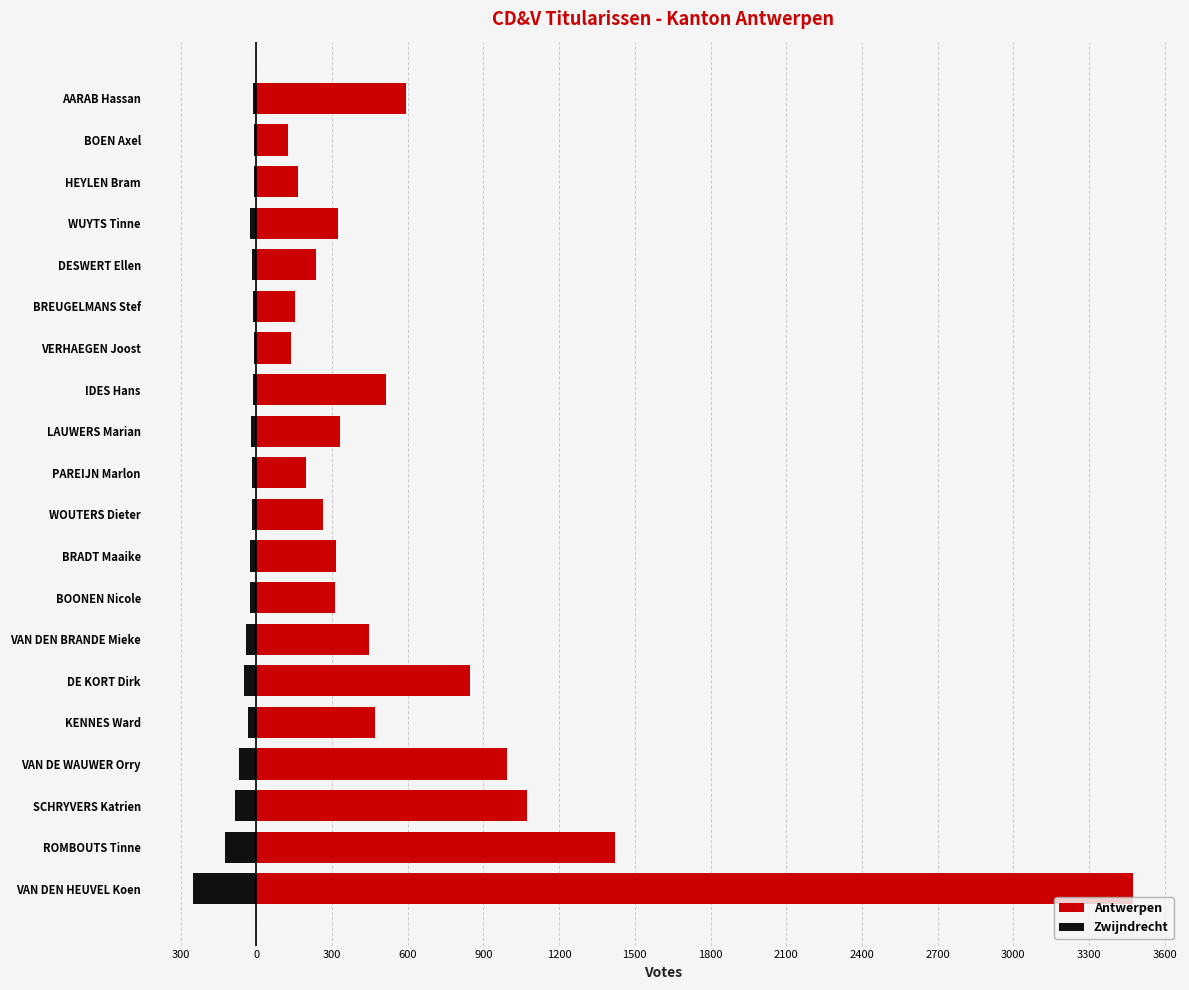

Is it true that Zwijndrecht equals -101 at VAN DE WAUWER Orry?

False